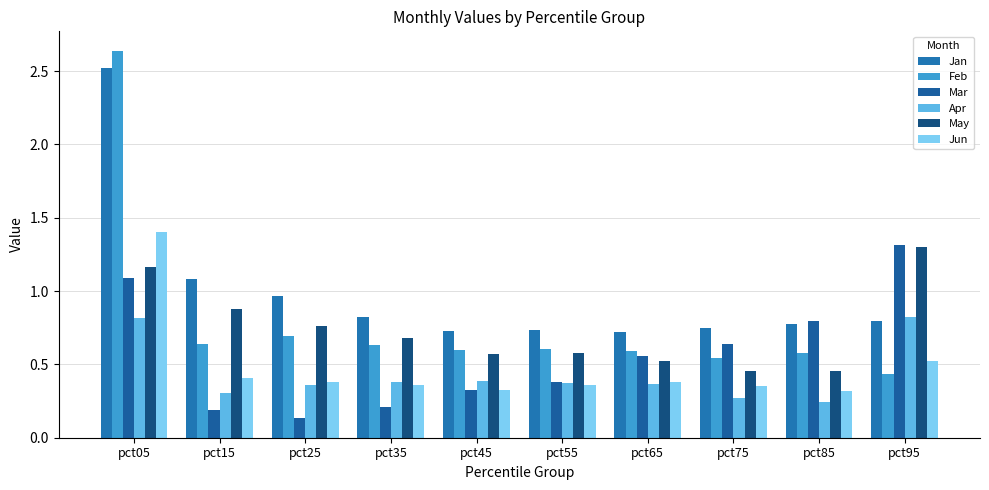

What is the approximate value of Feb at pct75?

0.5